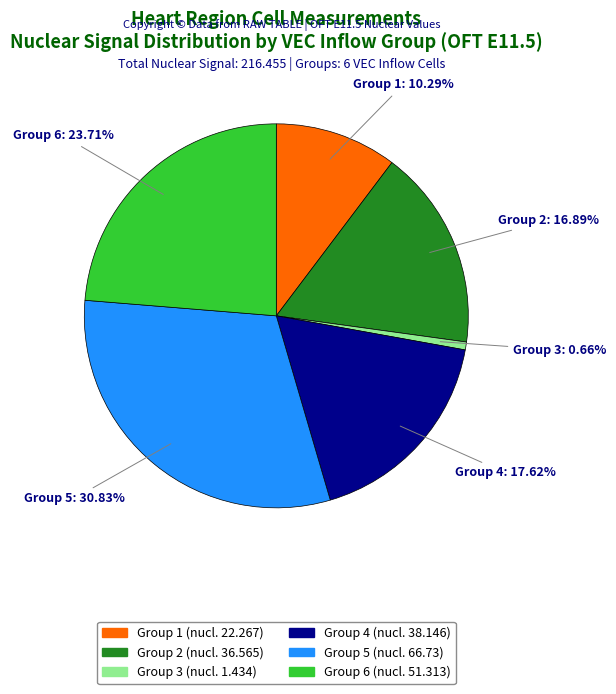

Is there a majority slice in this chart?

No